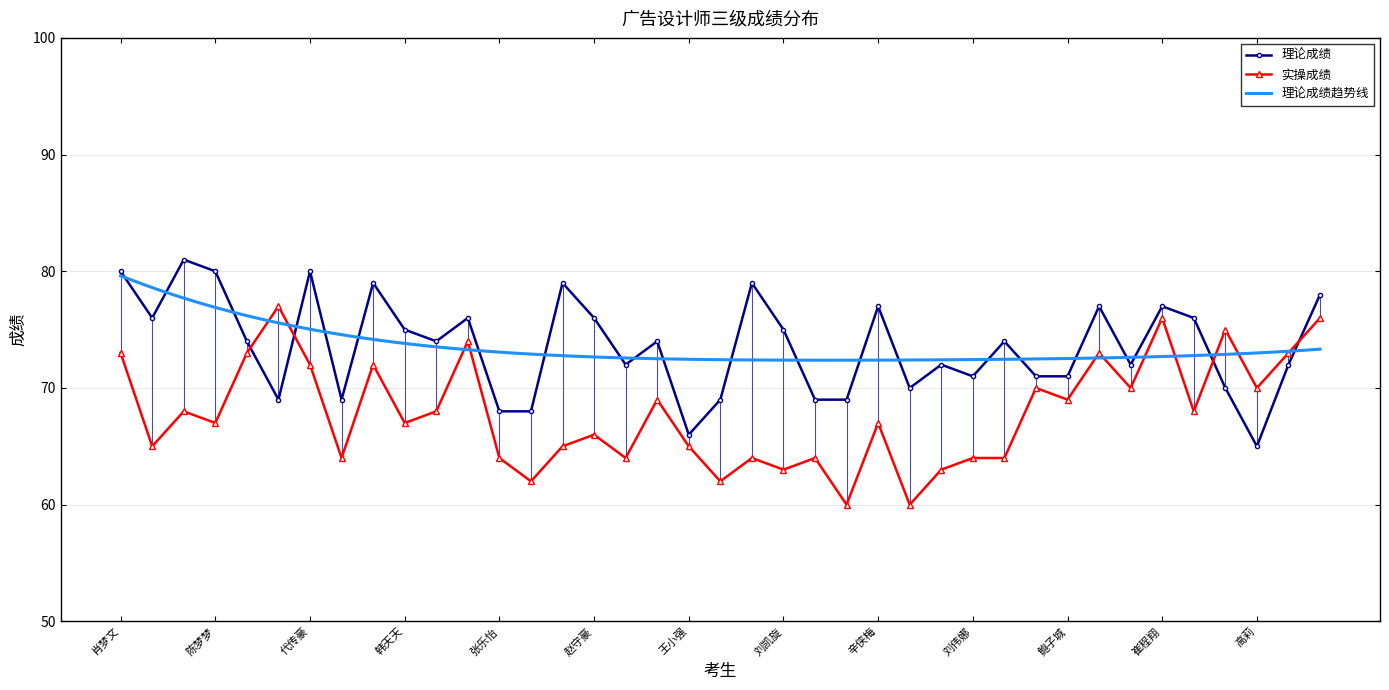

Reading right to left, extract all data points from this chart.

理论成绩: 葛泽好=78	高萍萍=72	高莉=65	高芳芳=70	杜少伟=76	崔程翔=77	陈小雨=72	陈亮=77	鲍子城=71	武子鑫=71	张国昊=74	刘伟娜=71	廖天池=72	南俊伟=70	辛侠梅=77	蒋亚宁=69	严迪=69	刘凯旋=75	郝梦婷=79	谢俊=69	王小强=66	王志强=74	赵文俊=72	赵守豪=76	赵凯丽=79	张悦悦=68	张乐怡=68	李梦宇=76	金浩宇=74	韩天天=75	郭一凡=79	段子奇=69	代传豪=80	陈珈汶=69	崔明君=74	陈梦梦=80	曹丹妮=81	欧阳亚杰=76	肖梦文=80
实操成绩: 葛泽好=76	高萍萍=73	高莉=70	高芳芳=75	杜少伟=68	崔程翔=76	陈小雨=70	陈亮=73	鲍子城=69	武子鑫=70	张国昊=64	刘伟娜=64	廖天池=63	南俊伟=60	辛侠梅=67	蒋亚宁=60	严迪=64	刘凯旋=63	郝梦婷=64	谢俊=62	王小强=65	王志强=69	赵文俊=64	赵守豪=66	赵凯丽=65	张悦悦=62	张乐怡=64	李梦宇=74	金浩宇=68	韩天天=67	郭一凡=72	段子奇=64	代传豪=72	陈珈汶=77	崔明君=73	陈梦梦=67	曹丹妮=68	欧阳亚杰=65	肖梦文=73